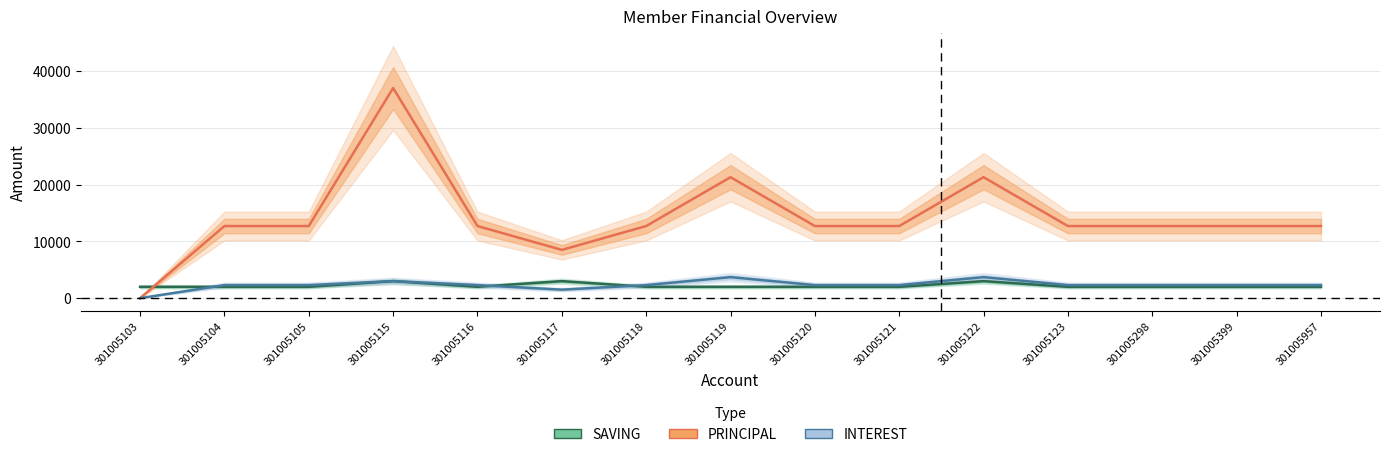

At which label does INTEREST reach its minimum?

301005103